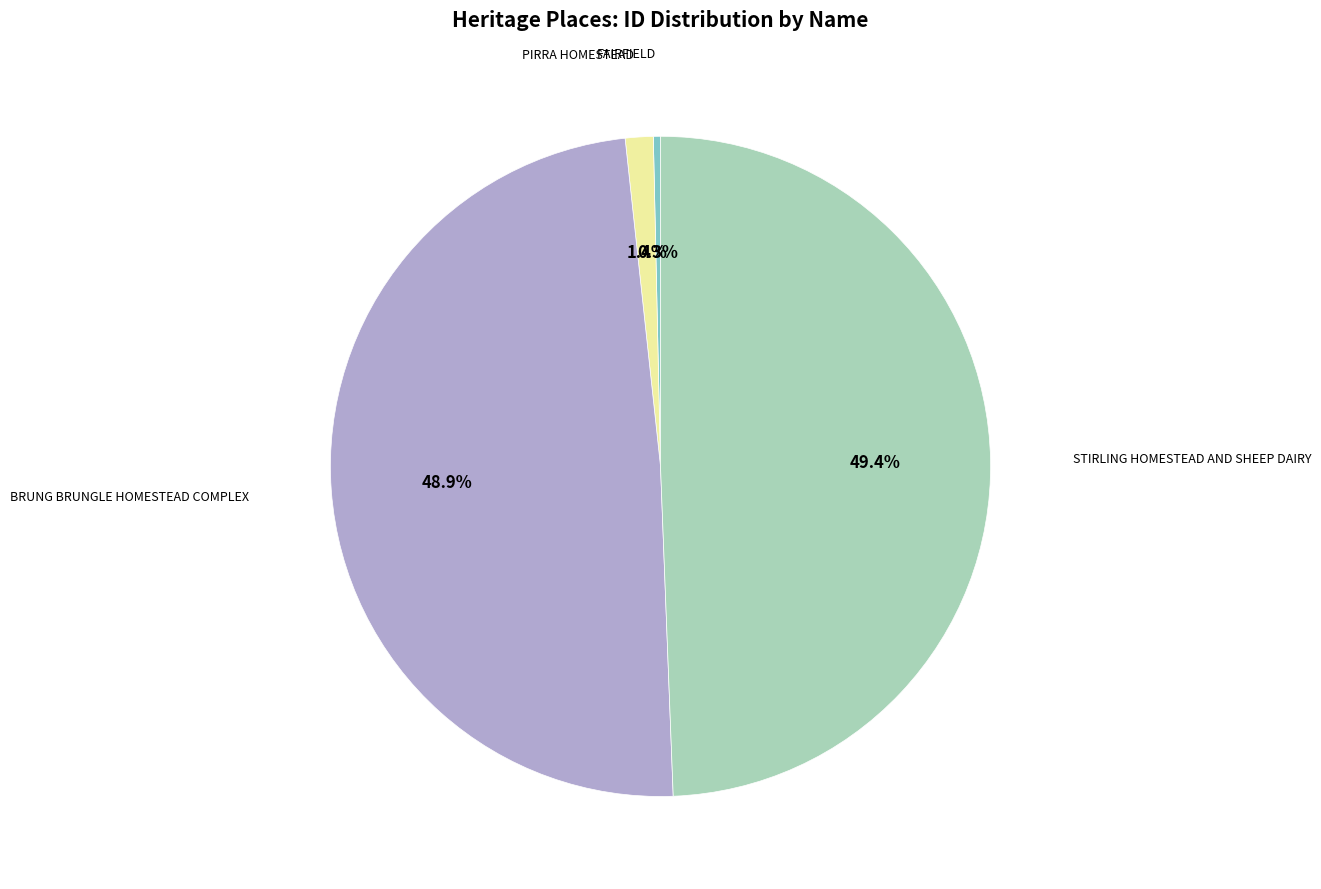

Is there a majority slice in this chart?

No